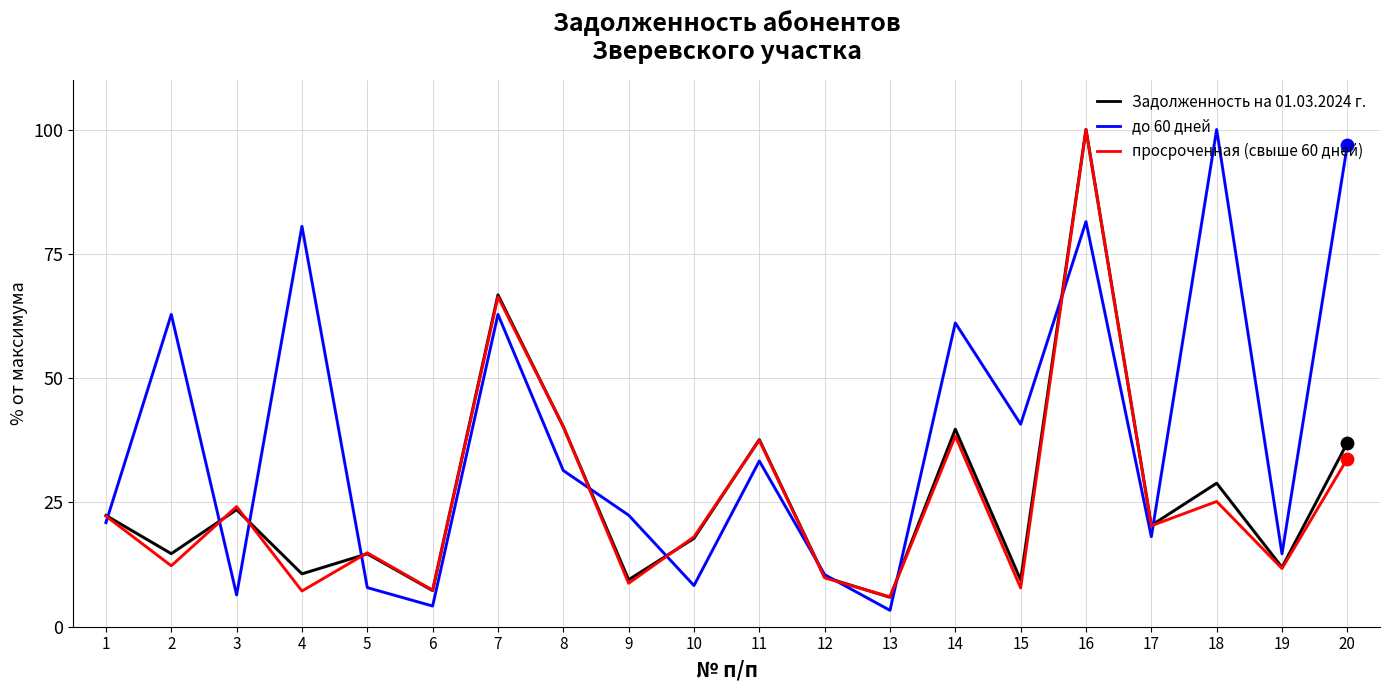

Is the value of просроченная (свыше 60 дней) at 2 greater than the value of Задолженность на 01.03.2024 г. at 6?

Yes